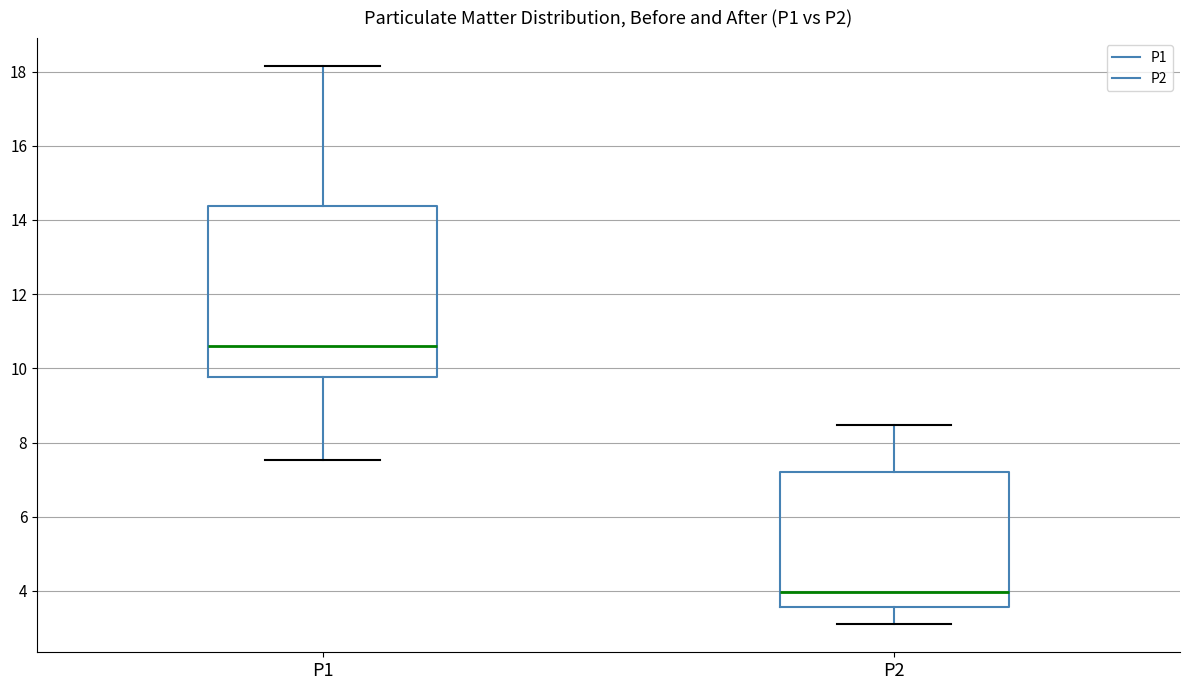

Where does the median line of the box for P2 sit on the y-axis? The values are not printed on the chart, so give them approximately, as read against the axis.

4.0